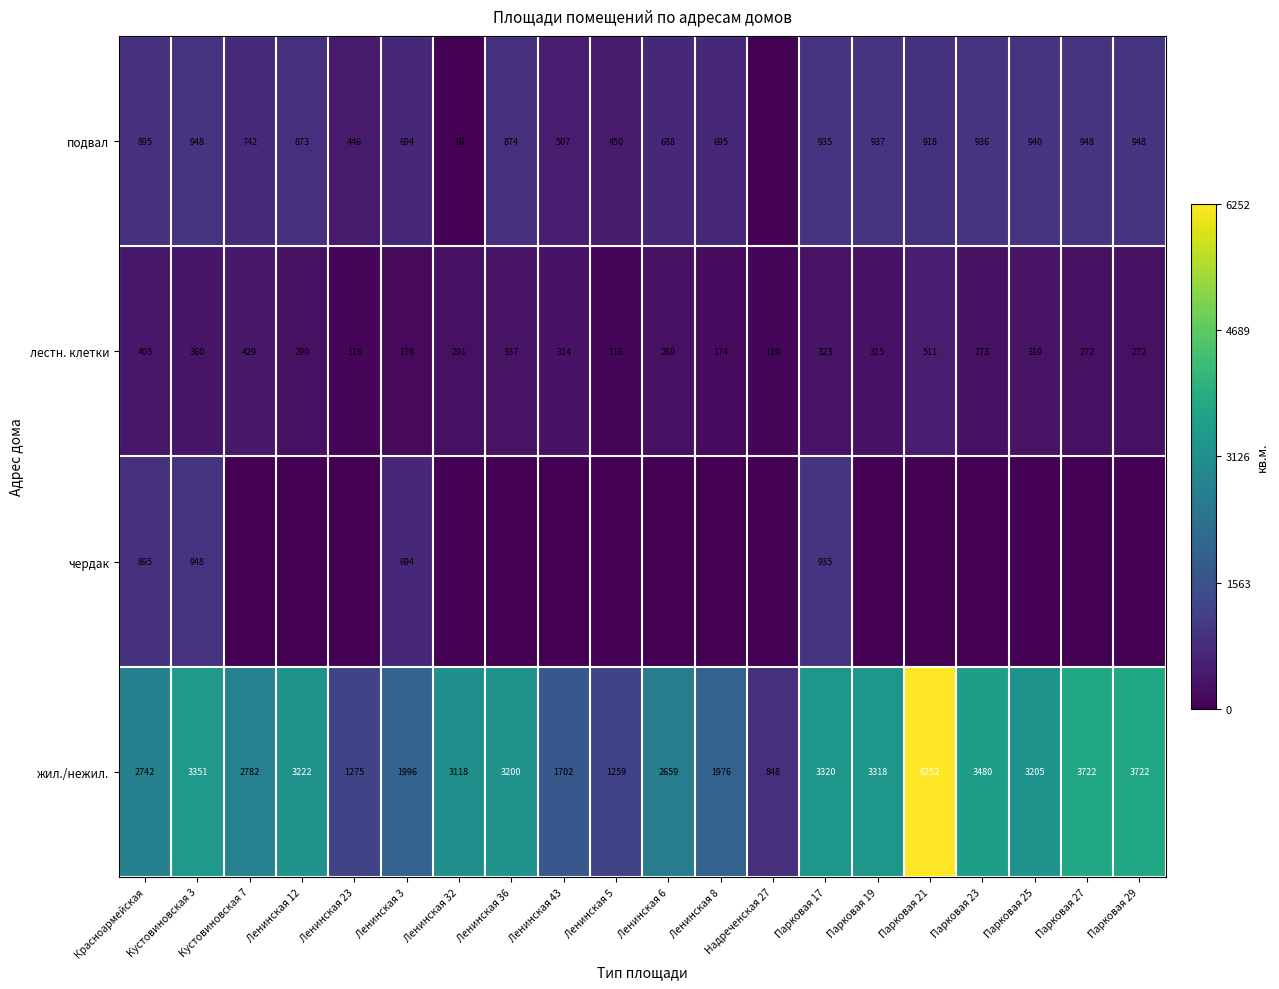

What is the difference between the highest and lowest values at Парковая 17?

2997